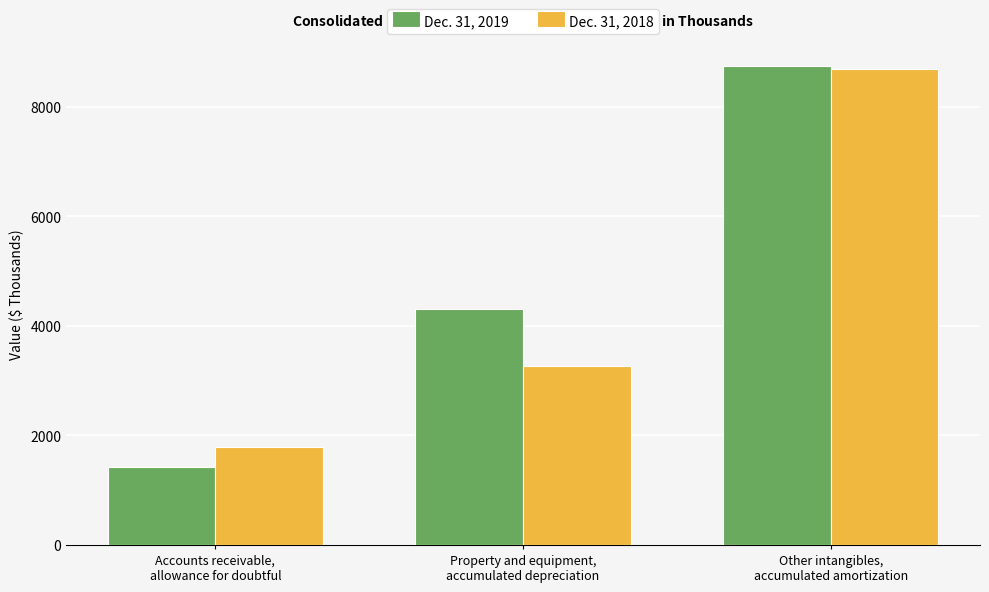

At which category is the sum across all series the highest?

Other intangibles,
accumulated amortization